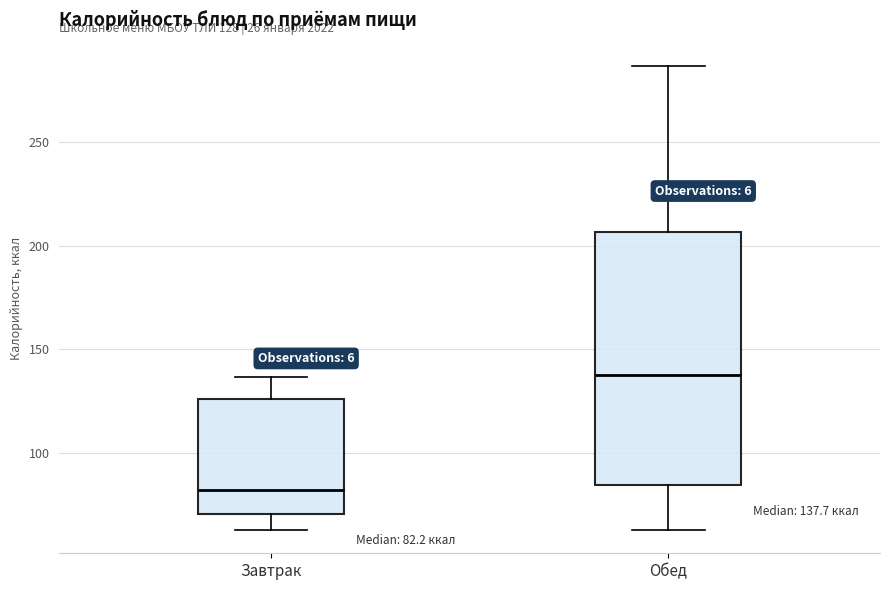

Comparing the boxes themselves (not the whiskers), which one is the tallest?

Обед